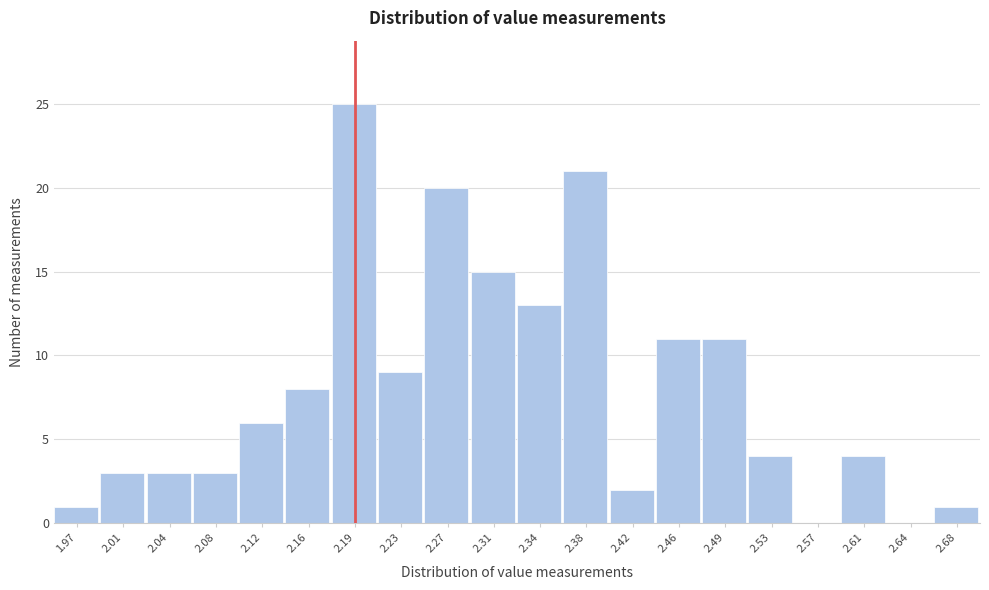

Reading left to right, transcribe this chart: for each bar, give the range it covers on the x-axis and its height. Neither the bar edges nor the heights are printed on the chart, so give them approximately, as read against the axes.

1.950 to 1.990: 1
1.990 to 2.025: 3
2.025 to 2.065: 3
2.065 to 2.100: 3
2.100 to 2.140: 6
2.140 to 2.175: 8
2.175 to 2.215: 25
2.215 to 2.250: 9
2.250 to 2.290: 20
2.290 to 2.325: 15
2.325 to 2.365: 13
2.365 to 2.400: 21
2.400 to 2.440: 2
2.440 to 2.475: 11
2.475 to 2.515: 11
2.515 to 2.550: 4
2.550 to 2.590: 0
2.590 to 2.625: 4
2.625 to 2.665: 0
2.665 to 2.700: 1